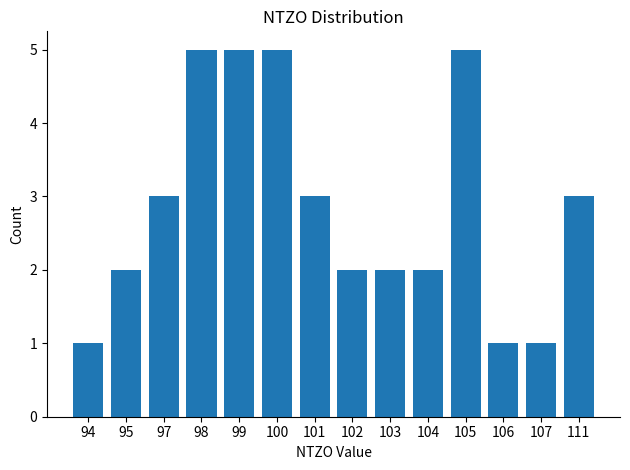

What is the ratio of the value at 102 to the value at 99?

0.4